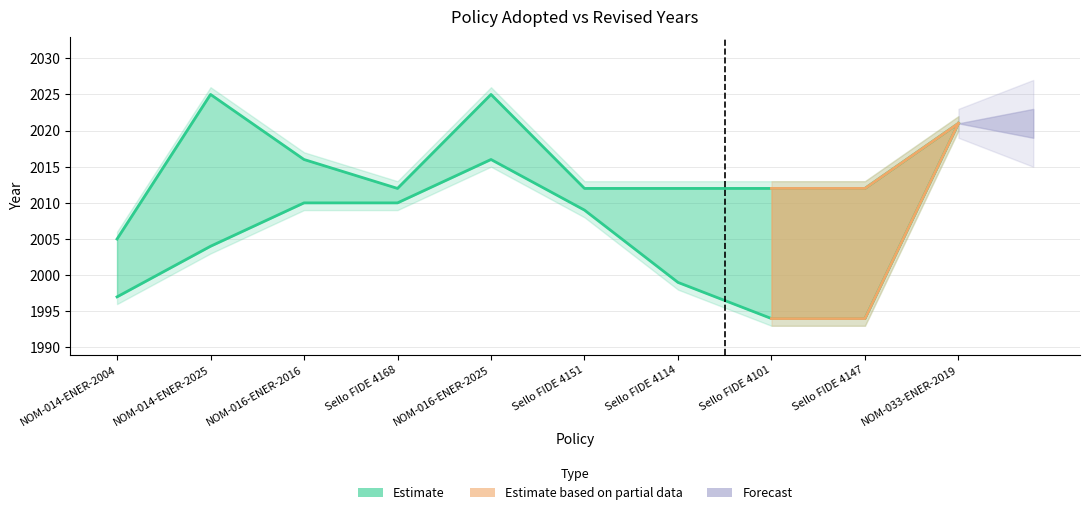

What is the minimum value shown in the chart?

1994